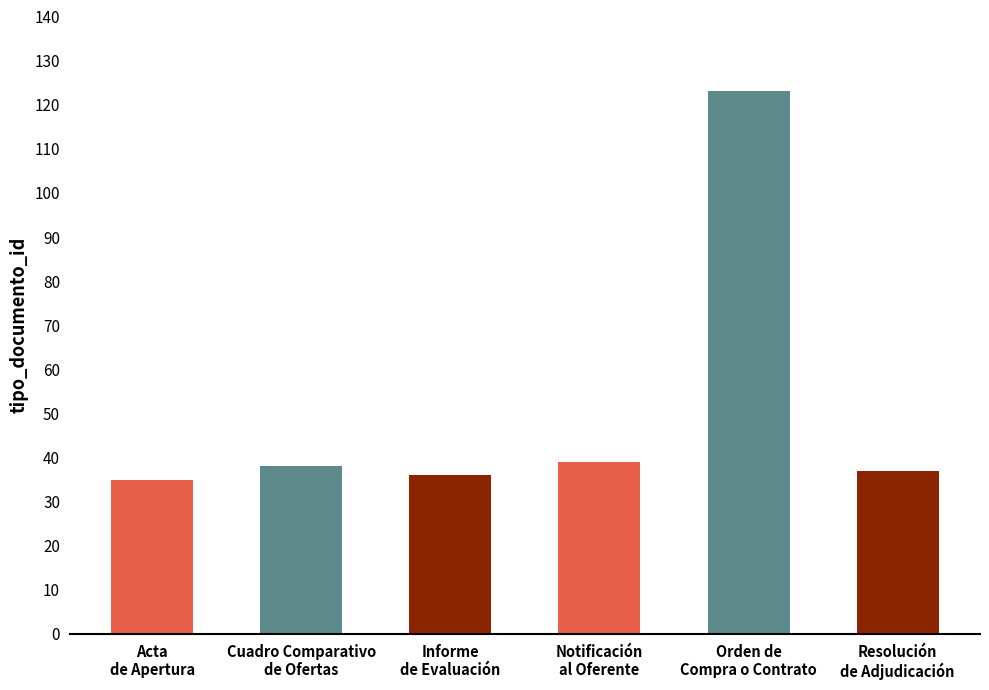

What is the change in value from Acta
de Apertura to Orden de
Compra o Contrato?

+88